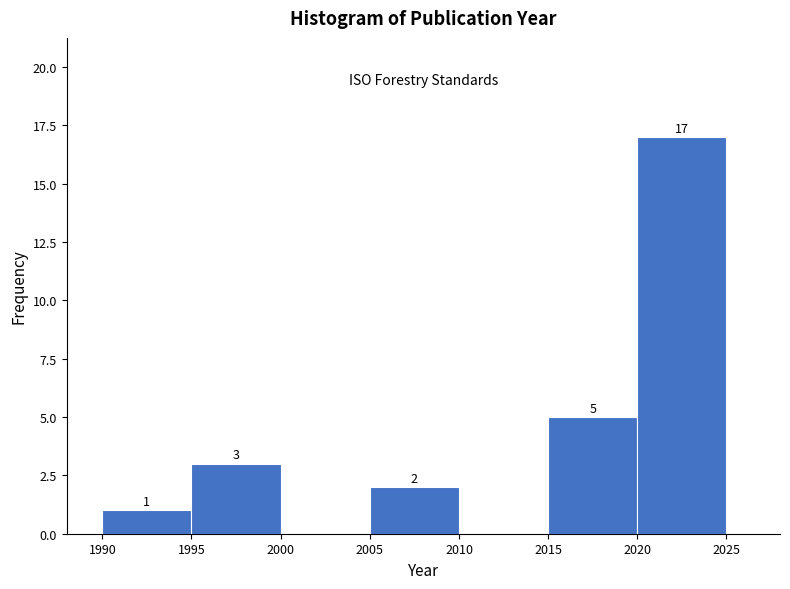

Over which range of the x-axis is the bar tallest?

2020 to 2025